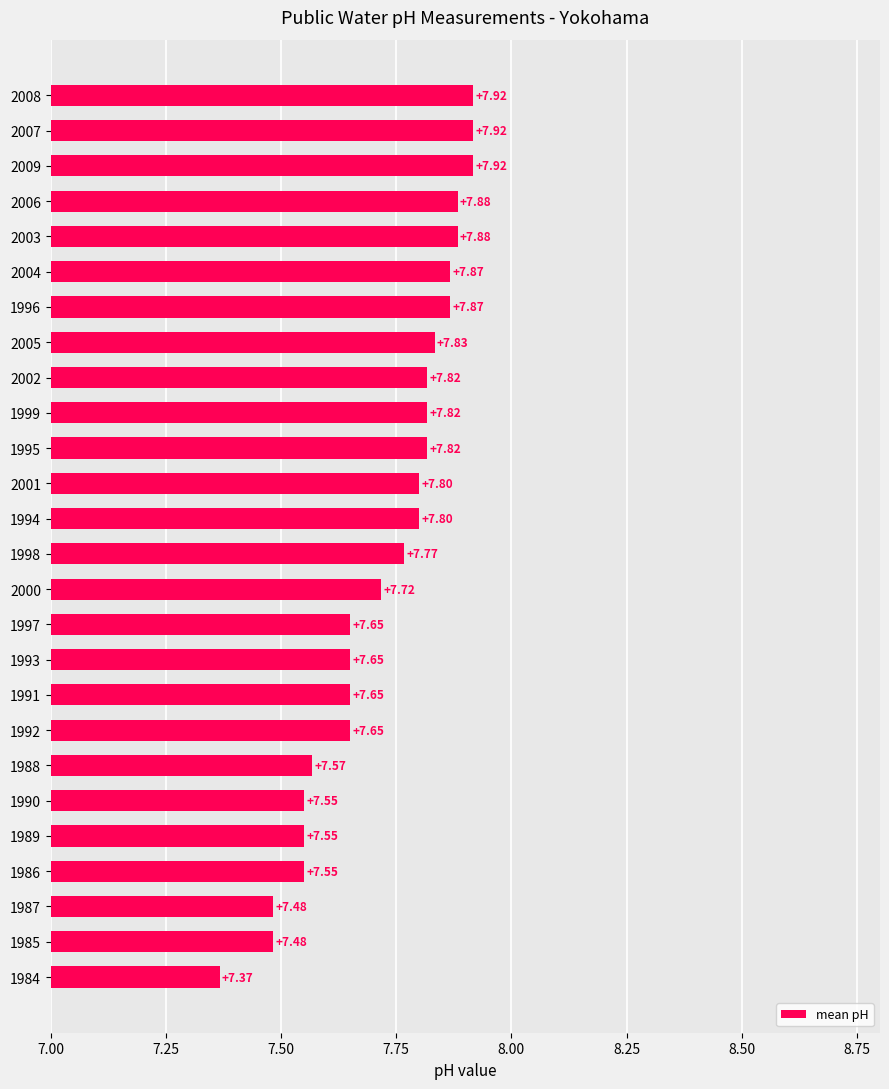

What is the sum of all values?

200.8